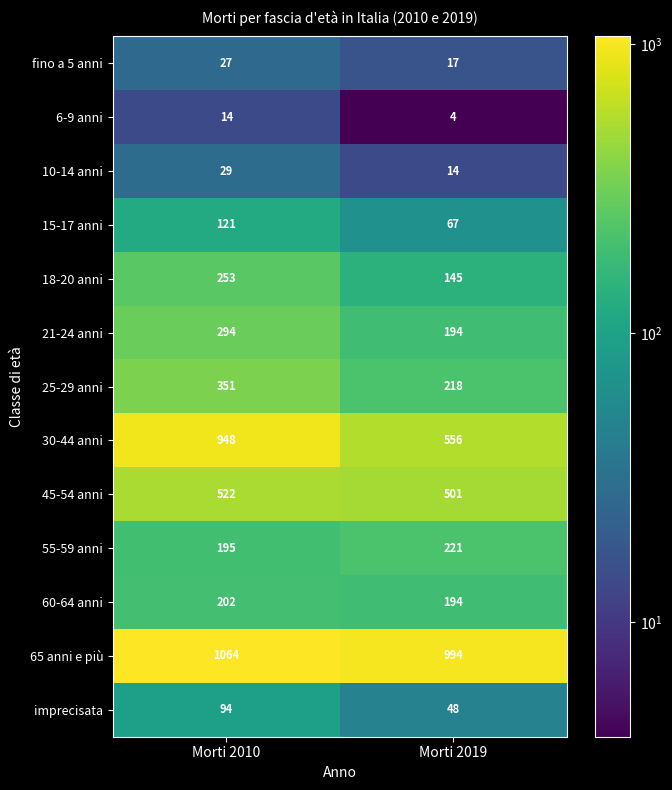

Reading left to right, what are all the values shown in this chart?

fino a 5 anni: Morti 2010=27	Morti 2019=17
6-9 anni: Morti 2010=14	Morti 2019=4
10-14 anni: Morti 2010=29	Morti 2019=14
15-17 anni: Morti 2010=121	Morti 2019=67
18-20 anni: Morti 2010=253	Morti 2019=145
21-24 anni: Morti 2010=294	Morti 2019=194
25-29 anni: Morti 2010=351	Morti 2019=218
30-44 anni: Morti 2010=948	Morti 2019=556
45-54 anni: Morti 2010=522	Morti 2019=501
55-59 anni: Morti 2010=195	Morti 2019=221
60-64 anni: Morti 2010=202	Morti 2019=194
65 anni e più: Morti 2010=1064	Morti 2019=994
imprecisata: Morti 2010=94	Morti 2019=48